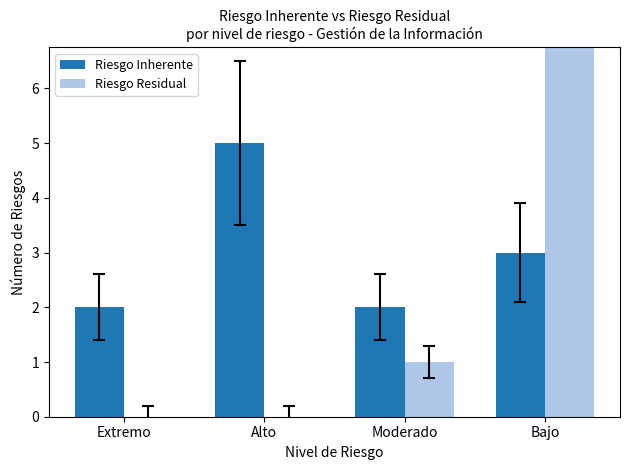

At which label is Riesgo Residual closest to 5?

Moderado